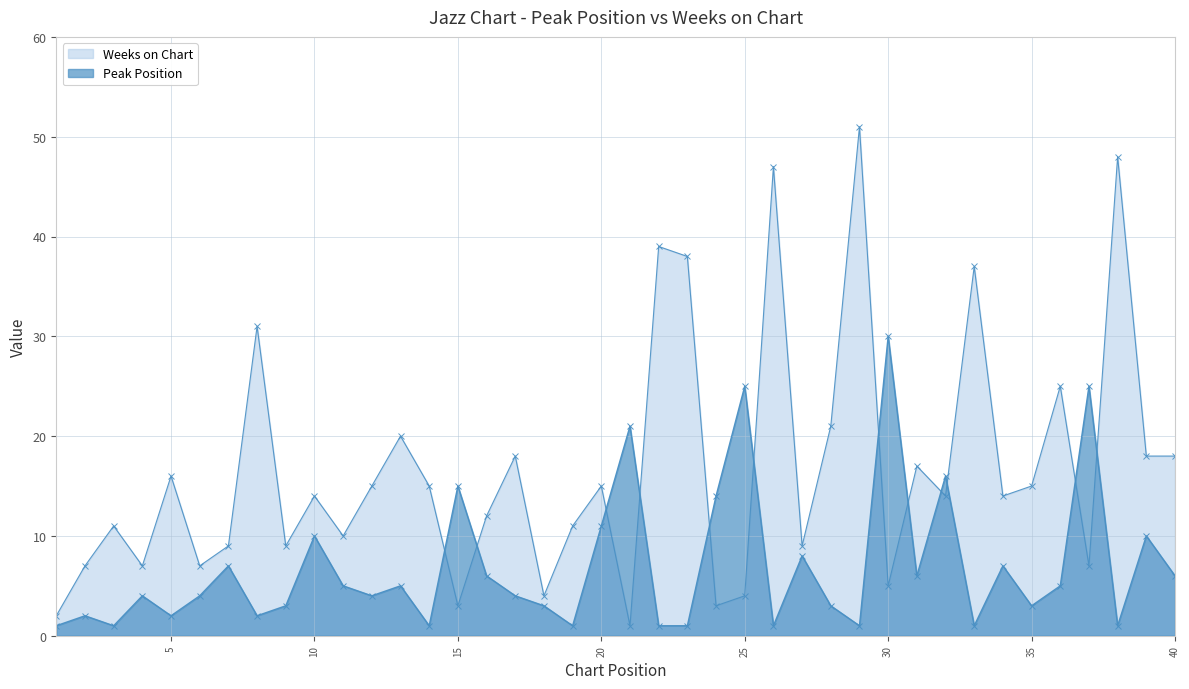

At which label does Peak Position reach its peak?

30